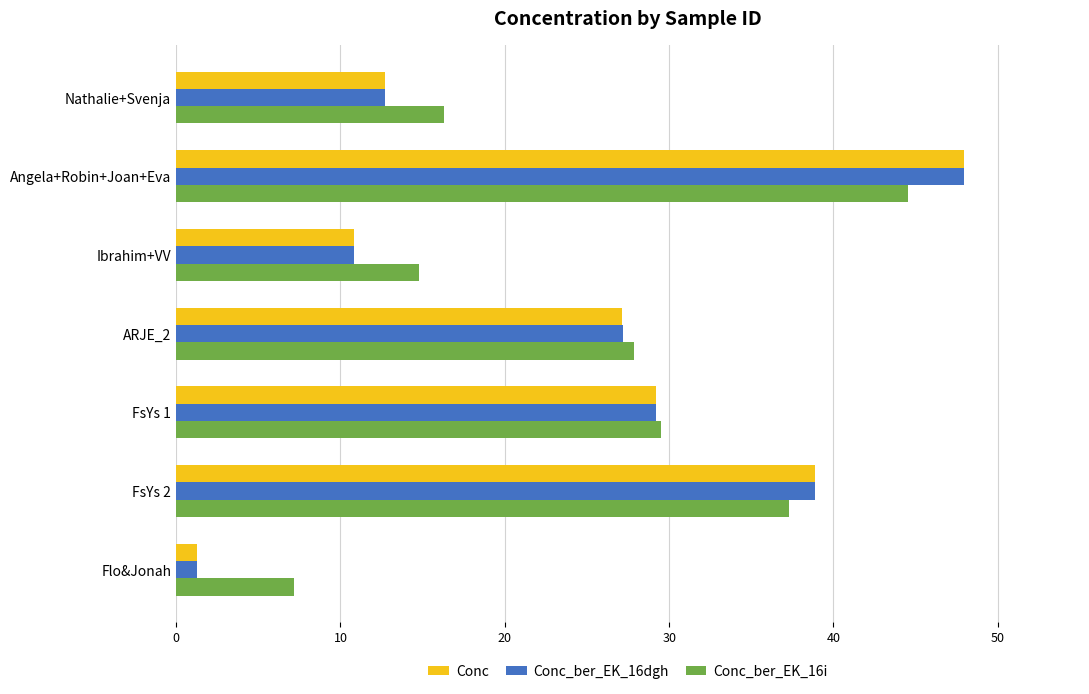

Which category has the lowest value in the Conc_ber_EK_16i series?

Flo&Jonah